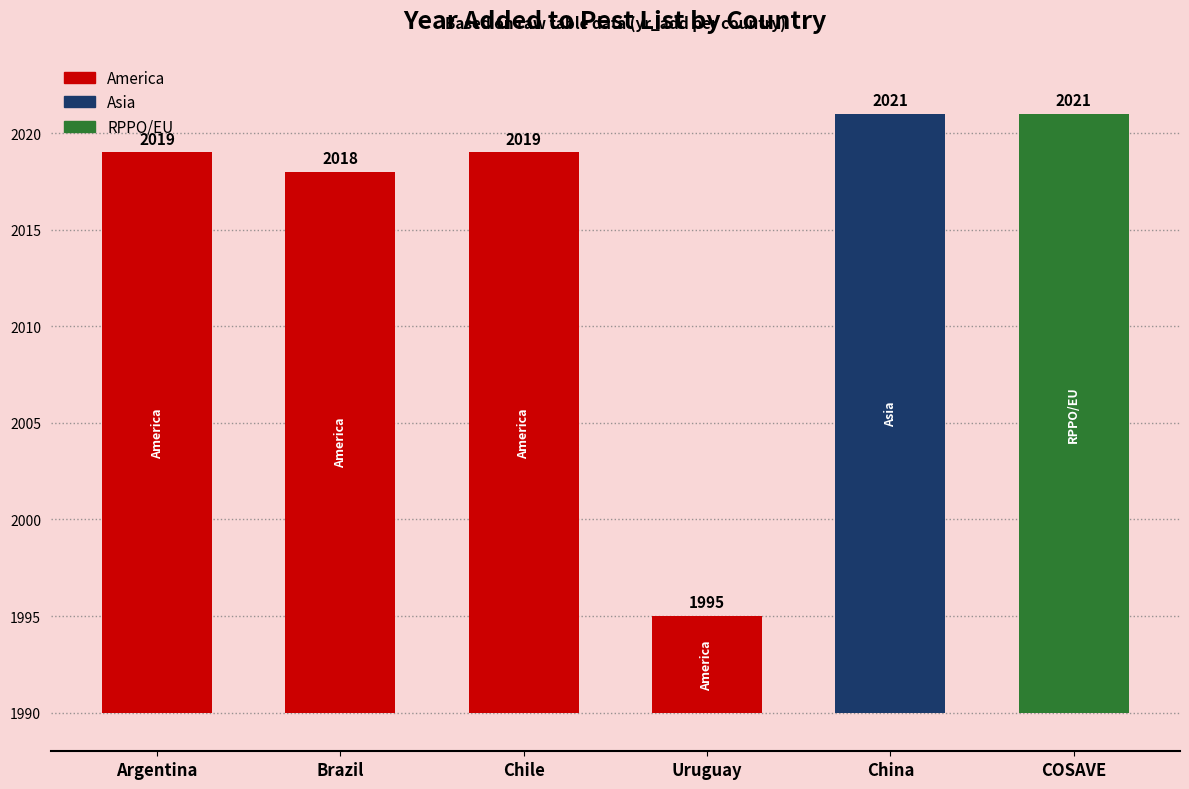

Which has a higher value, Chile or China?

China